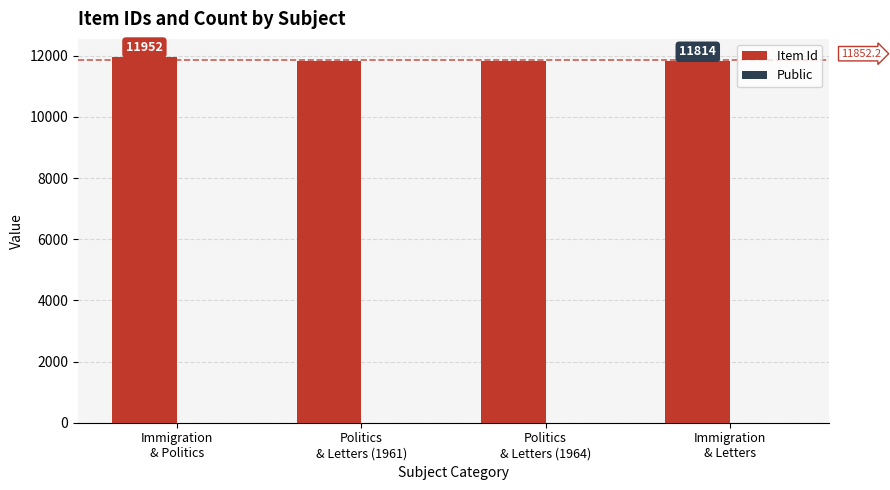

Which series has the largest total across all categories?

Item Id